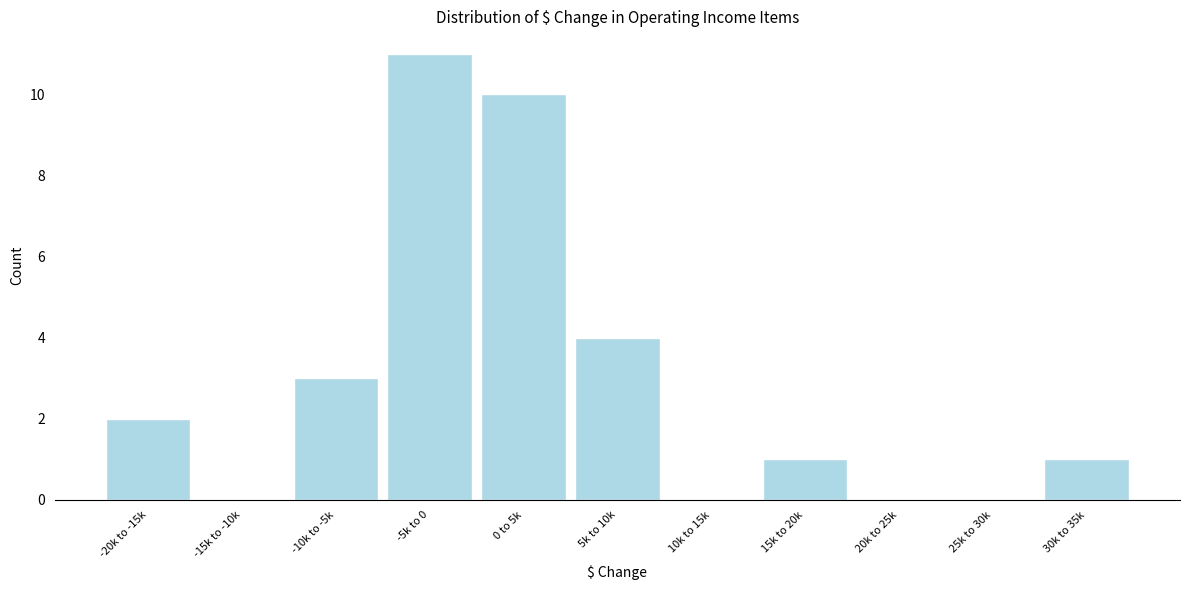

Reading left to right, list all the values displayed in this chart.

-20k to -15k=2	-15k to -10k=0	-10k to -5k=3	-5k to 0=11	0 to 5k=10	5k to 10k=4	10k to 15k=0	15k to 20k=1	20k to 25k=0	25k to 30k=0	30k to 35k=1